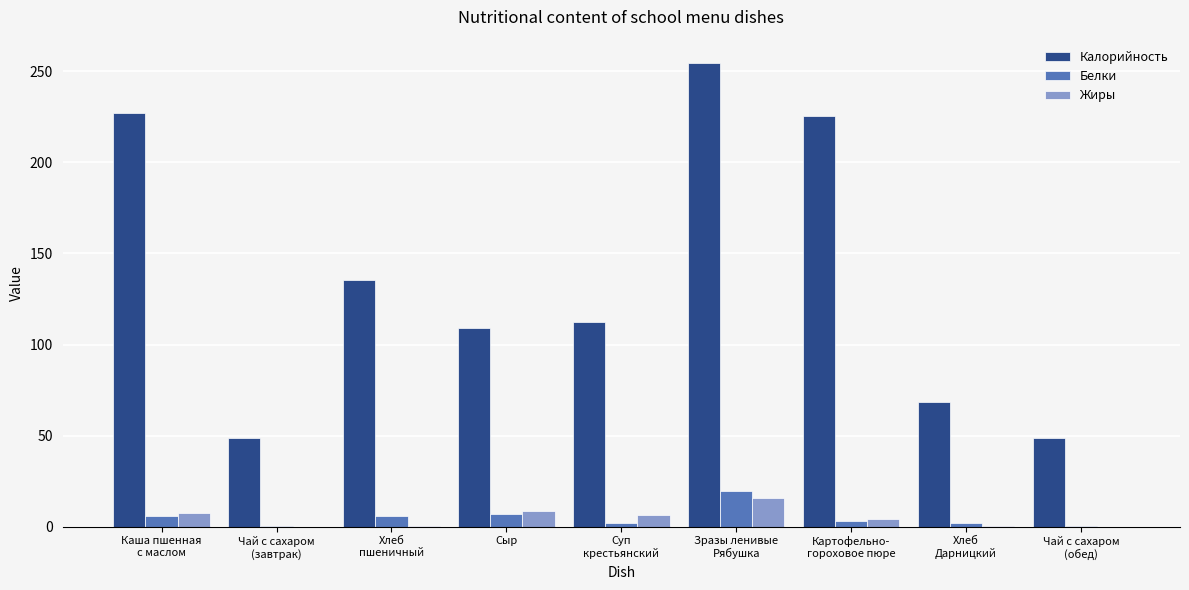

Does the chart contain stacked bars?

No